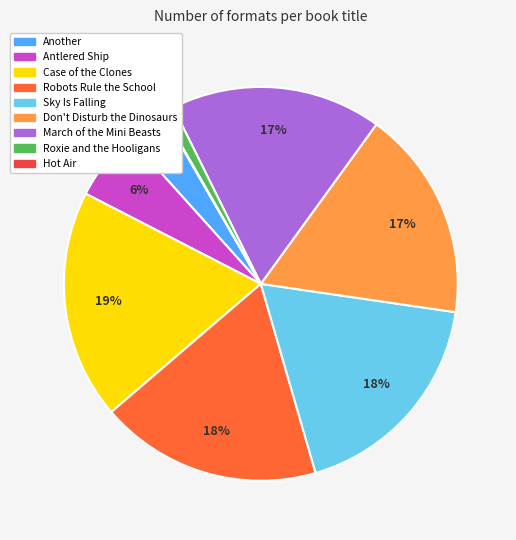

The Antlered Ship slice represents 1% of the pie. True or false?

False